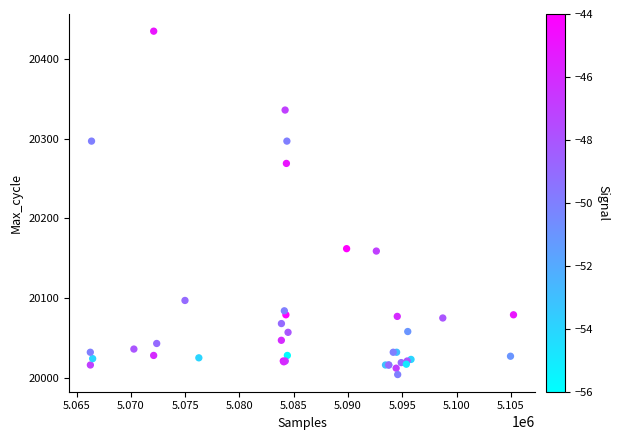

What Y value in the scatter plot is closest to 20219?

20269